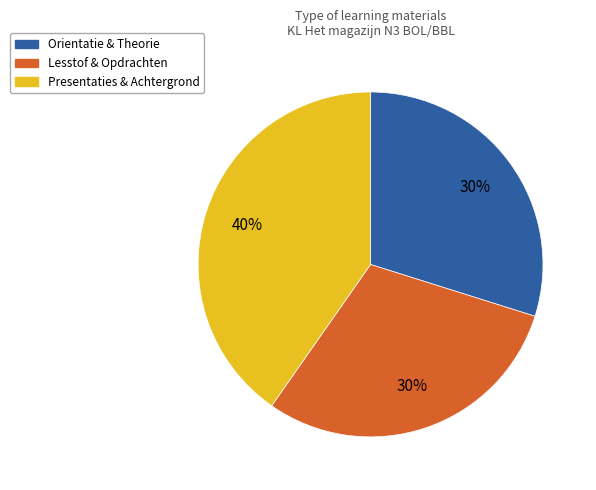

Is there any slice that represents more than half of the pie?

No